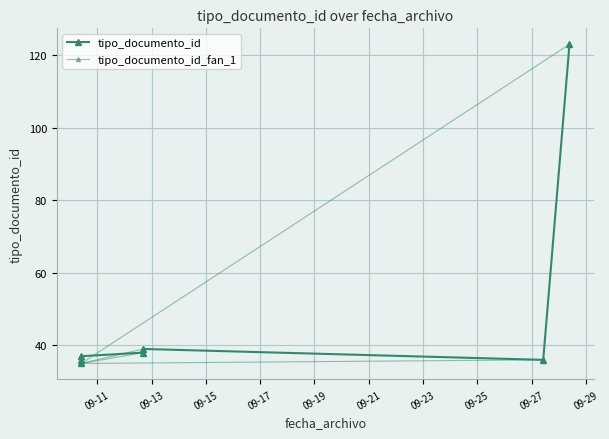

Reading right to left, transcribe all the data shown in this chart.

2016-09-10 09:45:31=37	2016-09-28 09:32:55=123	2016-09-12 16:42:09=39	2016-09-10 09:45:31=36	2016-09-27 10:19:06=36	2016-09-12 16:42:09=38	2016-09-10 09:45:31=35